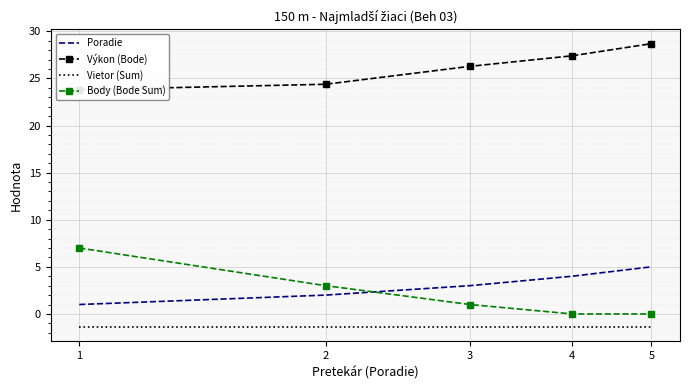

Which series has the largest total across all categories?

Výkon (Bode)